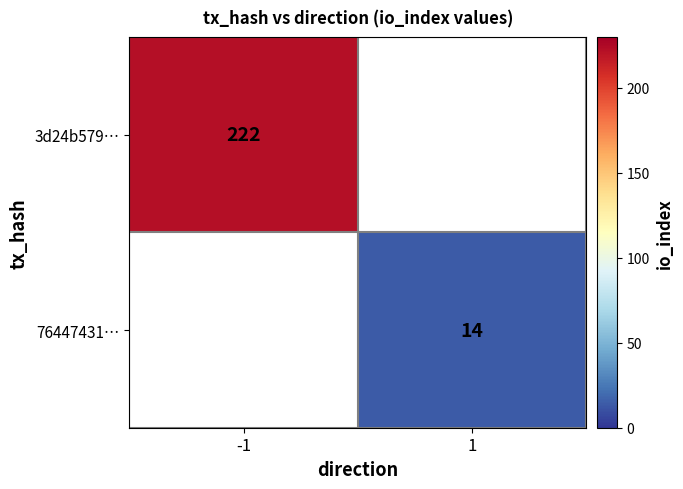

The value of 76447431… at 1 is 14. True or false?

True